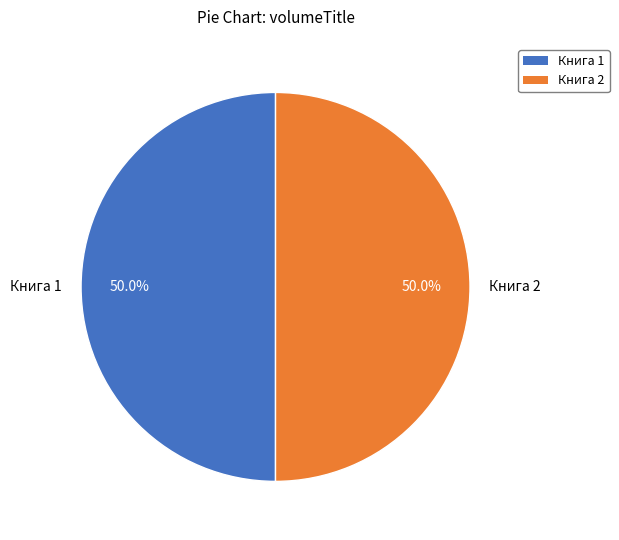

Approximately how many times larger is the value at Книга 2 compared to Книга 1?

1.0